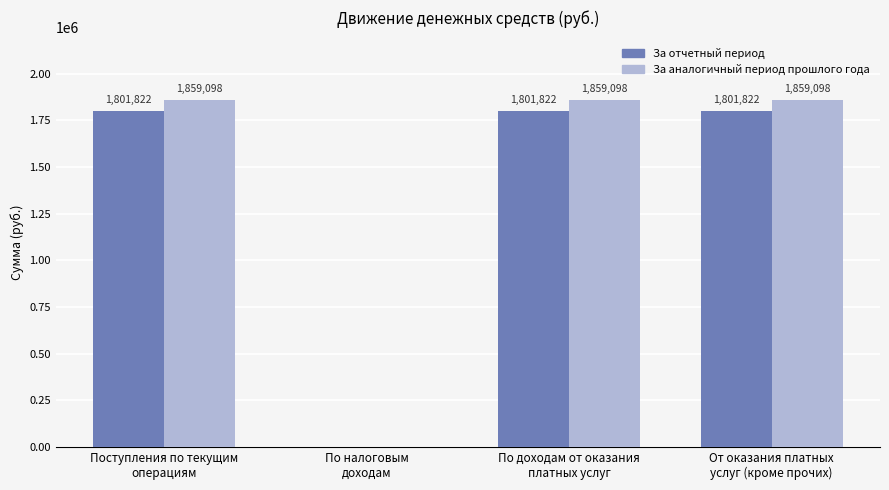

Where does the За аналогичный период прошлого года series first go above 1859098?

Поступления по текущим
операциям